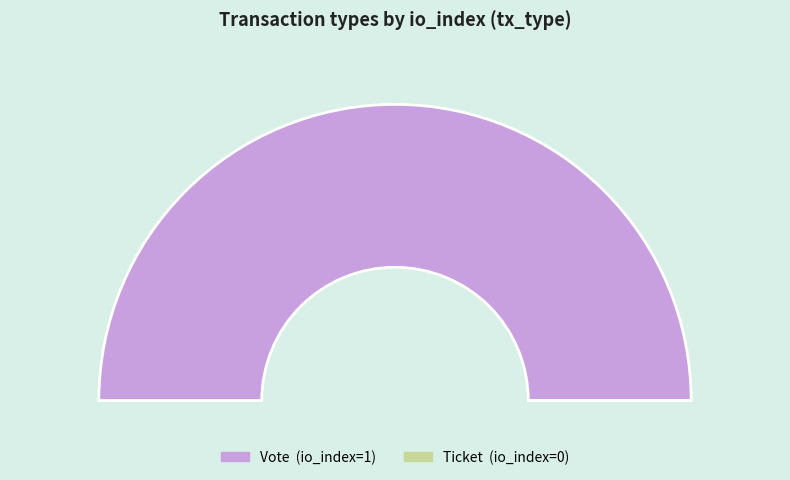

Does Vote represent more than half of the total?

Yes